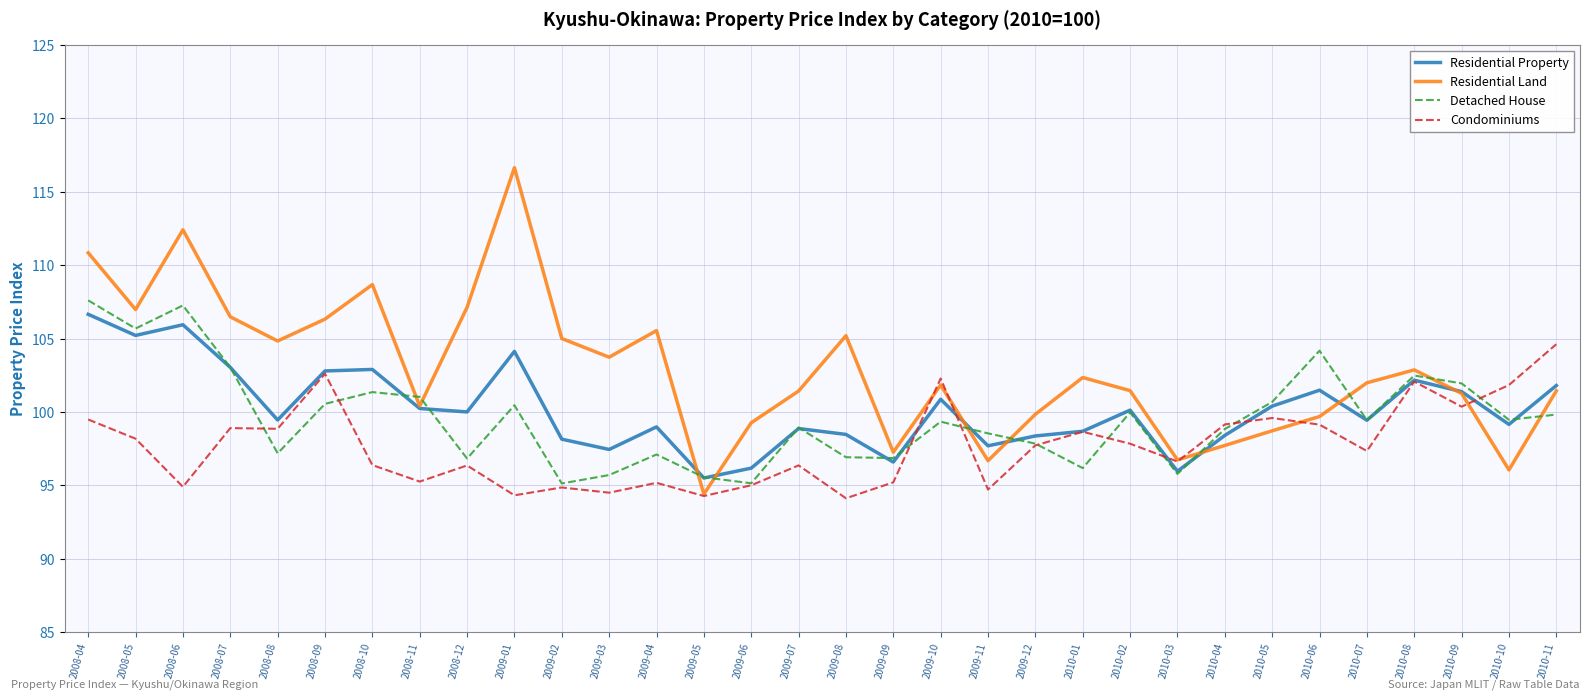

How many interior local valleys does the Detached House series have?

10